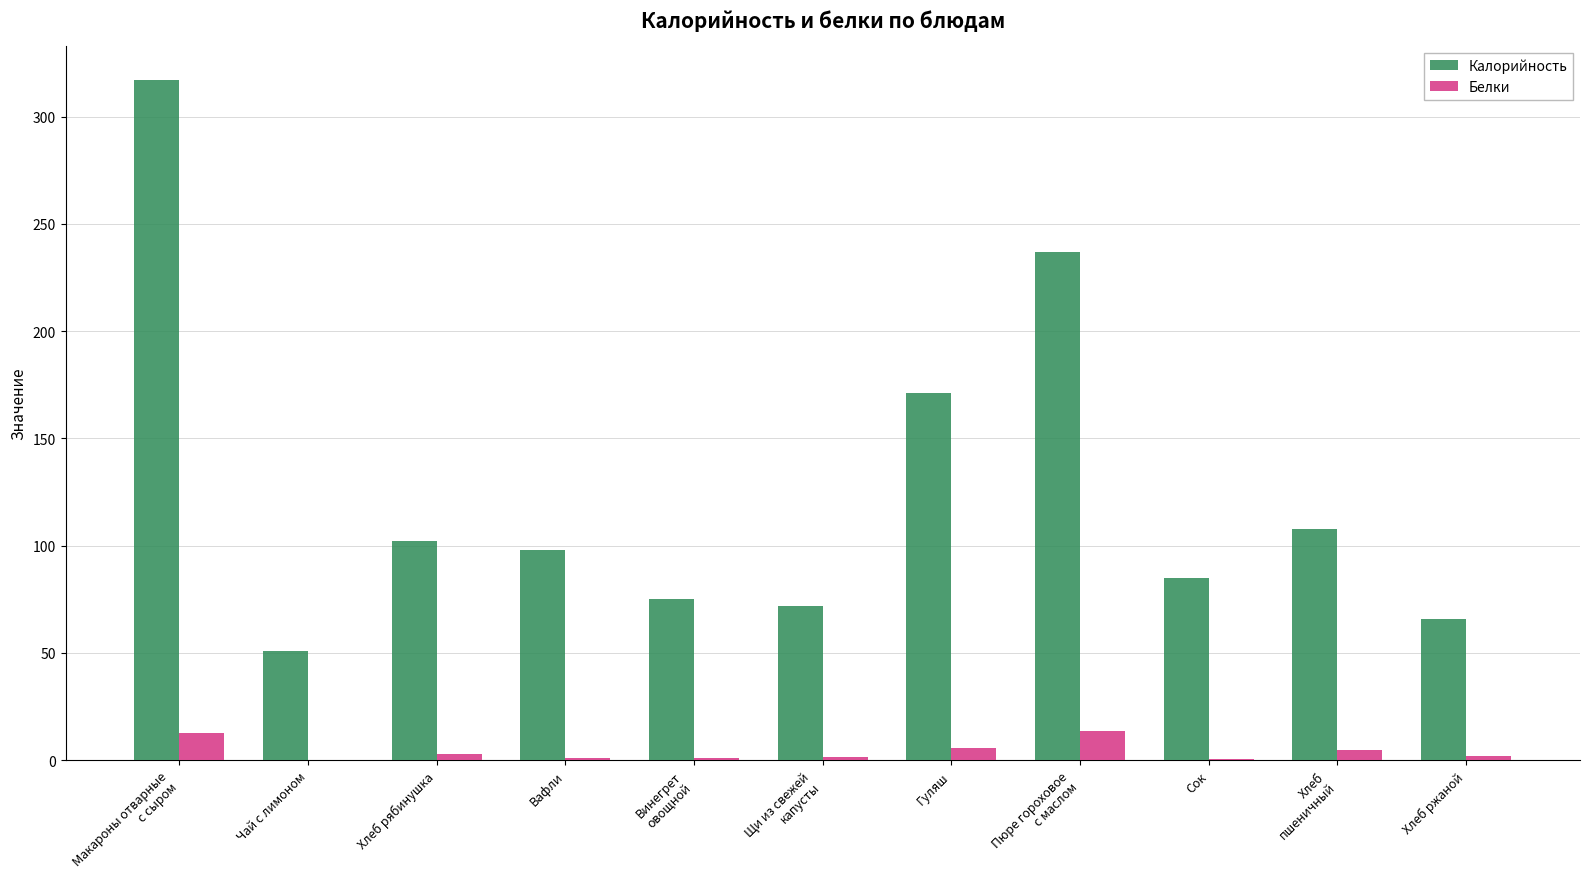

What is the sum of all Белки values?

46.7